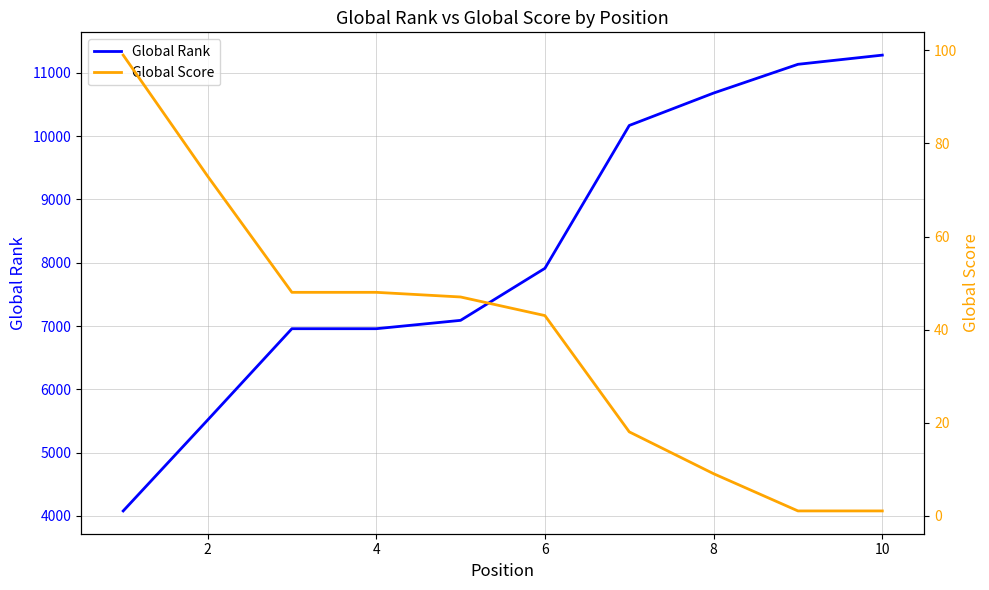

What is the value of the Global Rank point at the 2nd from the left?

5514